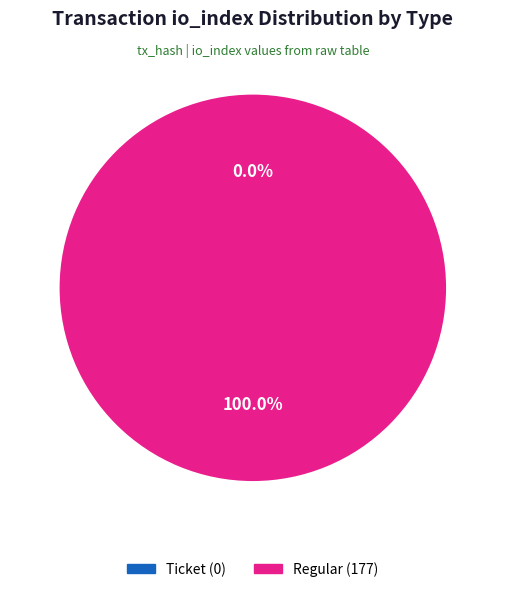

Count the number of slices in the pie.

2